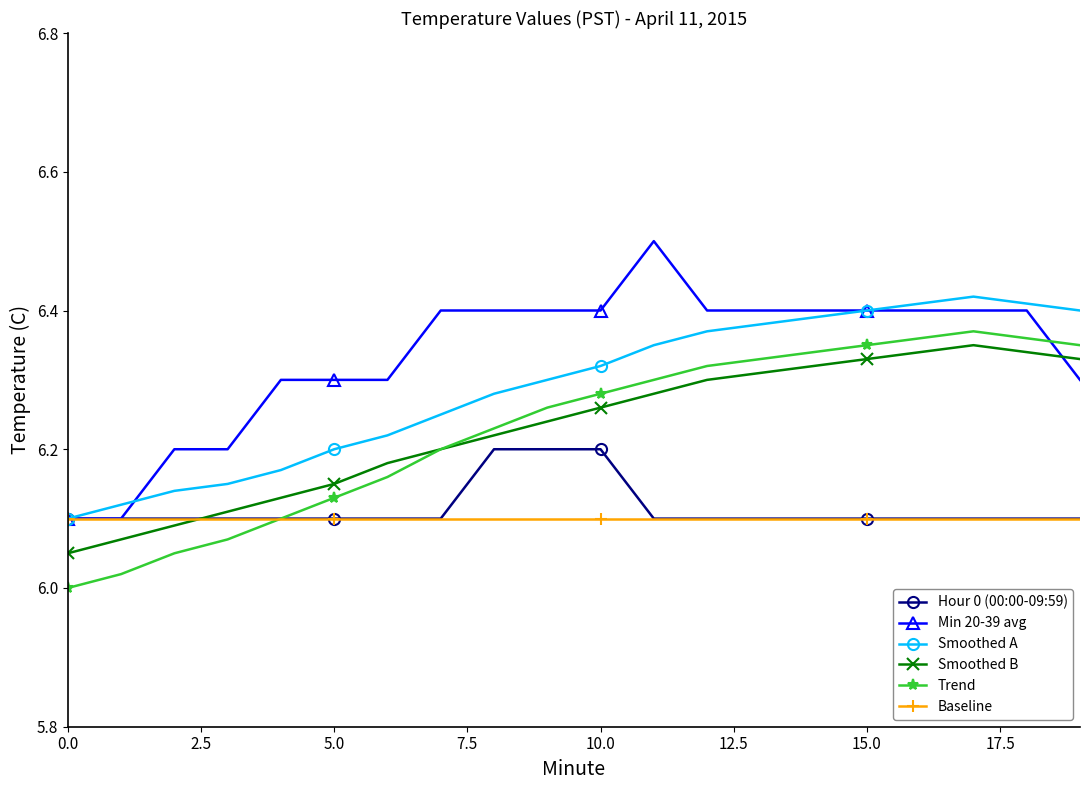

What is the maximum value shown in the chart?

6.5